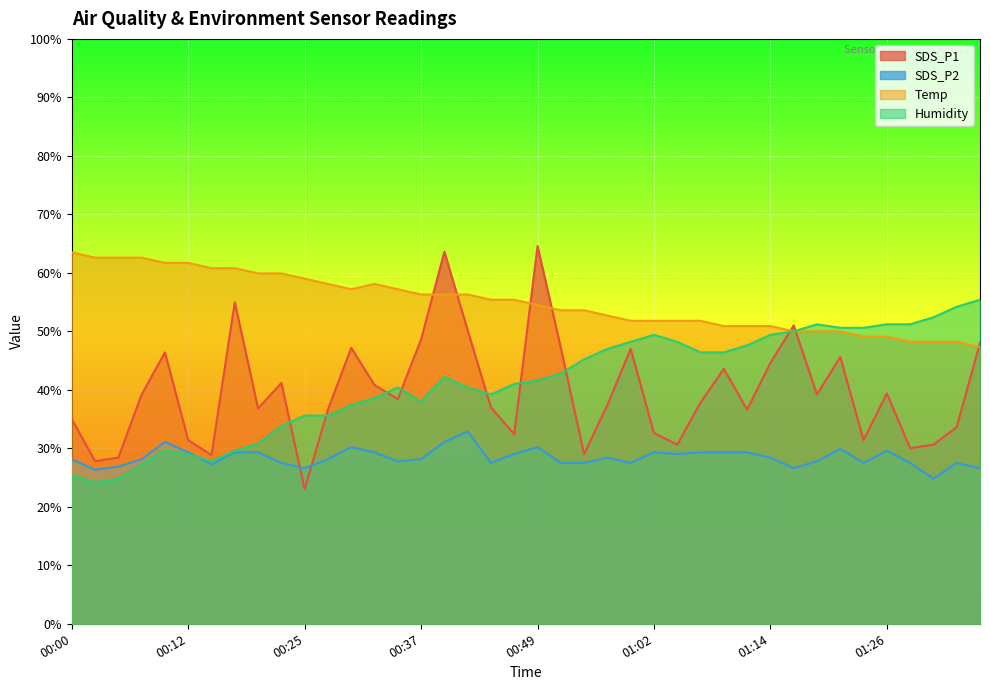

What is the difference between the SDS_P2 values at 00:22 and 00:29?

2.7